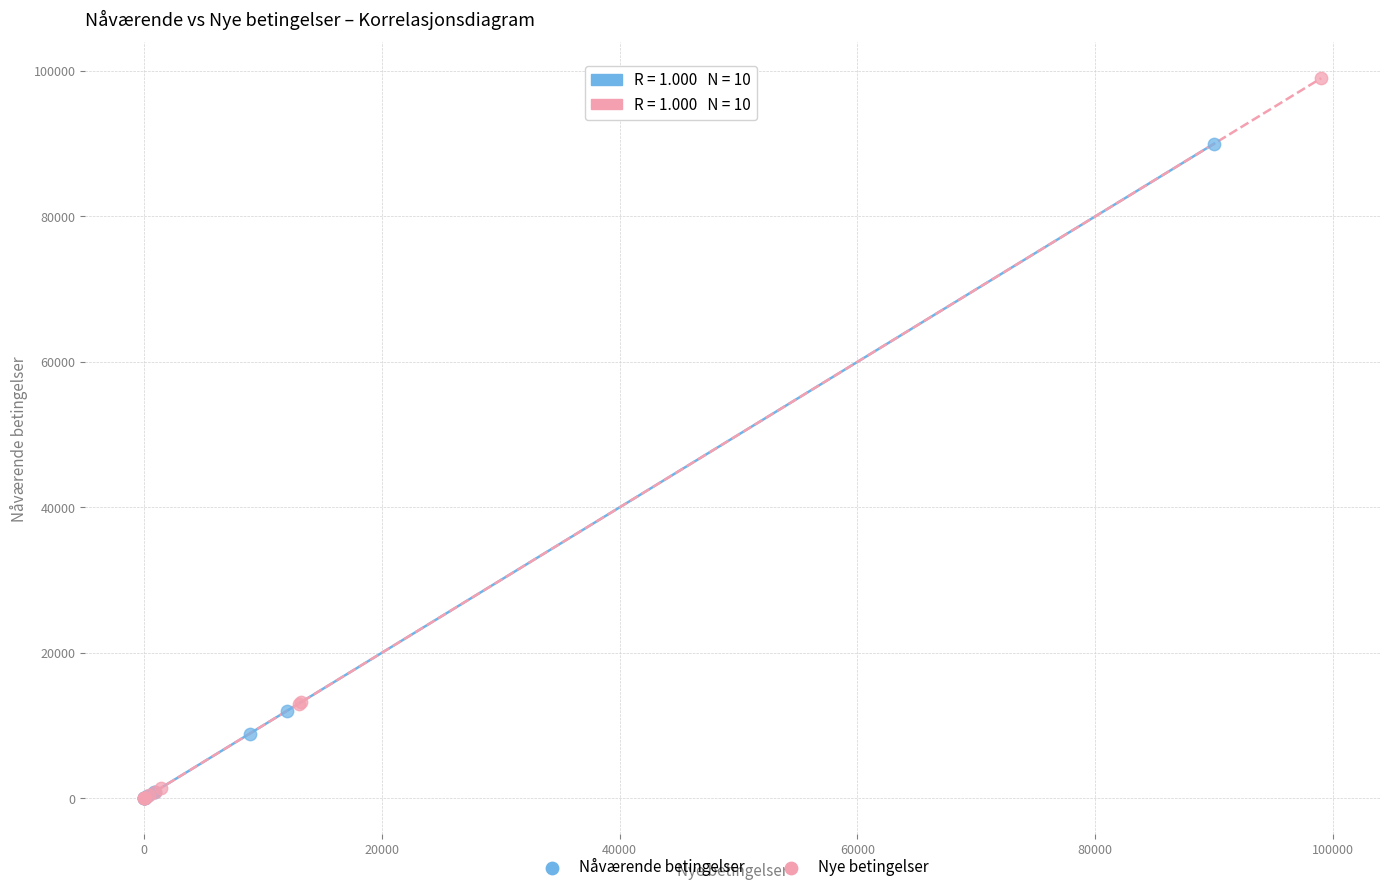

Which series has the widest spread of Y values?

Nye betingelser